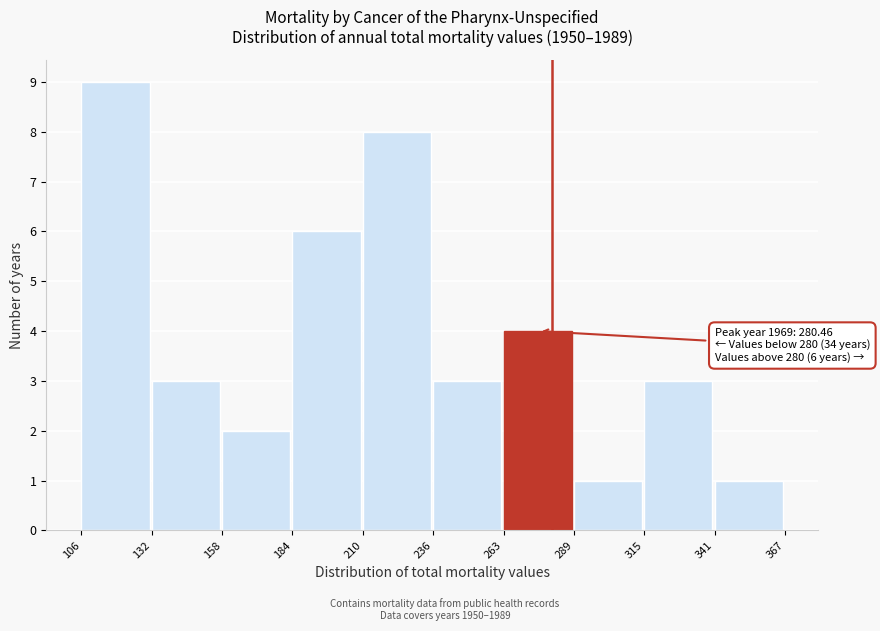

Over which range of the x-axis is the bar tallest?

106 to 132